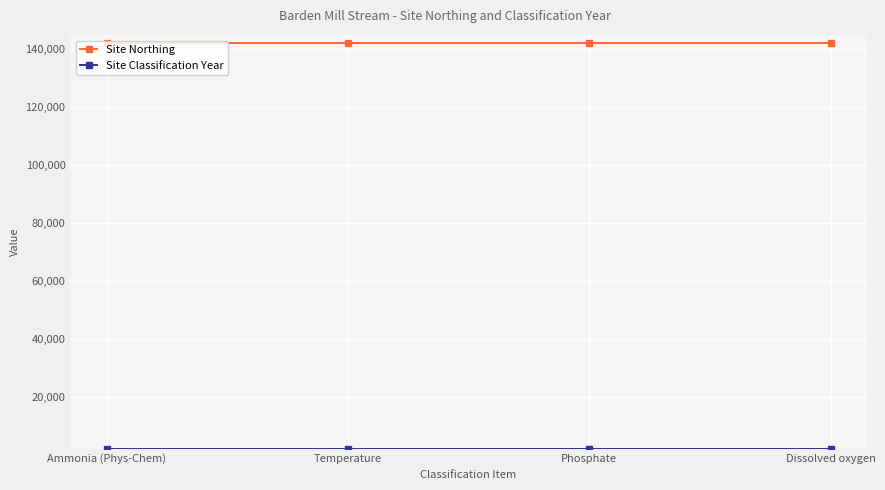

Which series has the largest total across all categories?

Site Northing